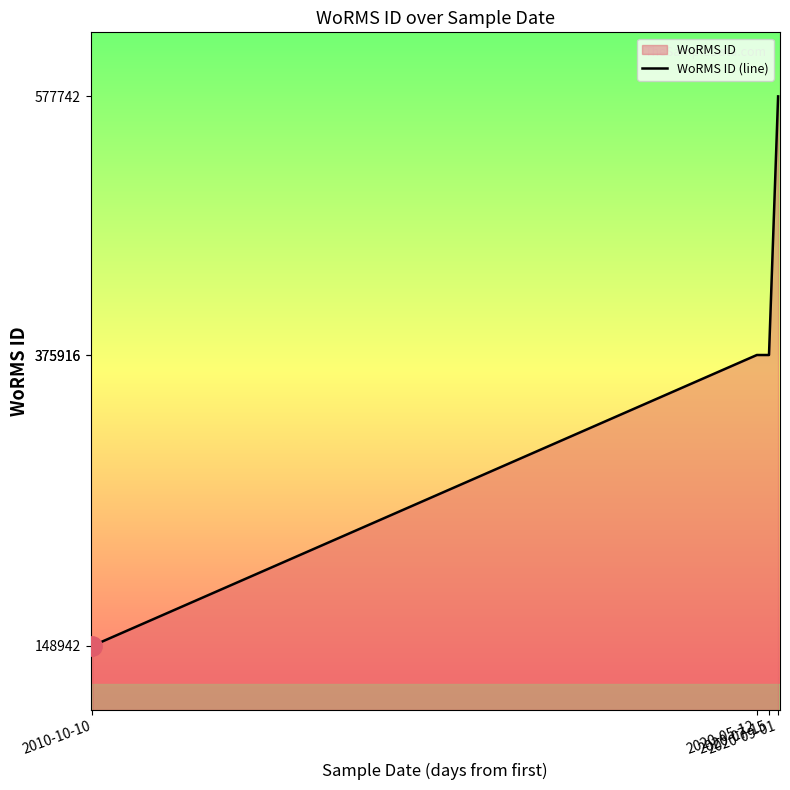

Count the values in the range 375916 to 577742.

3